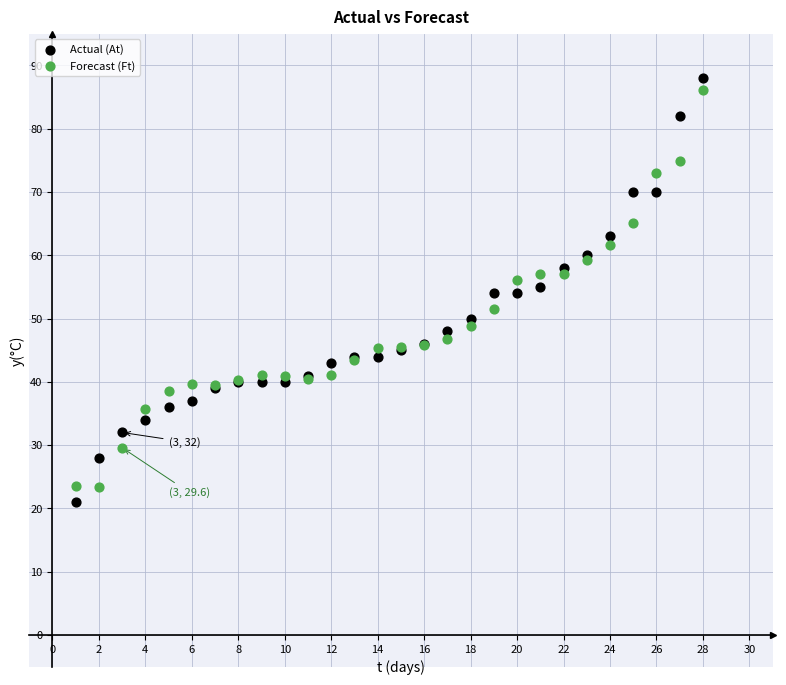

Which series contains the highest Y value?

Actual (At)